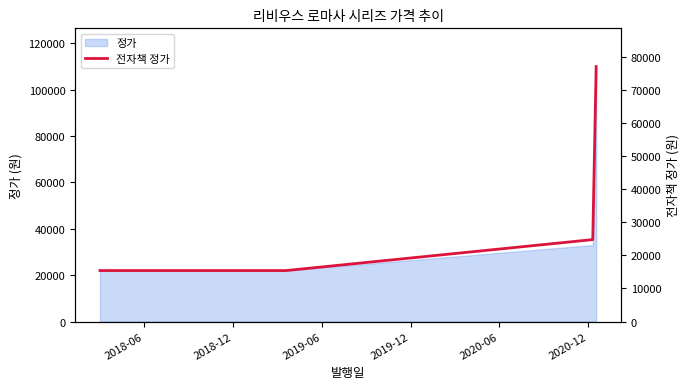

Read the value at 2018-06, to the nearest 10.

15400